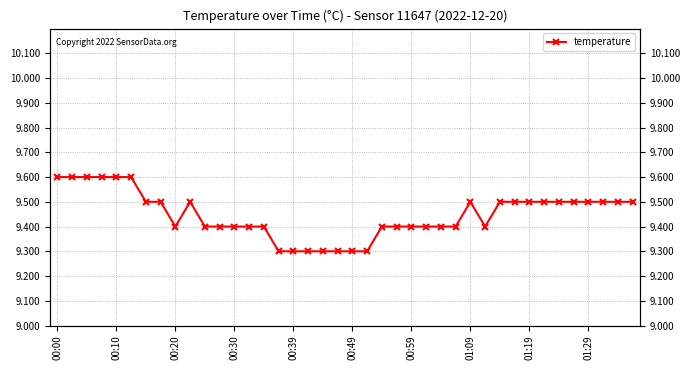

What is the maximum value shown in the chart?

9.6